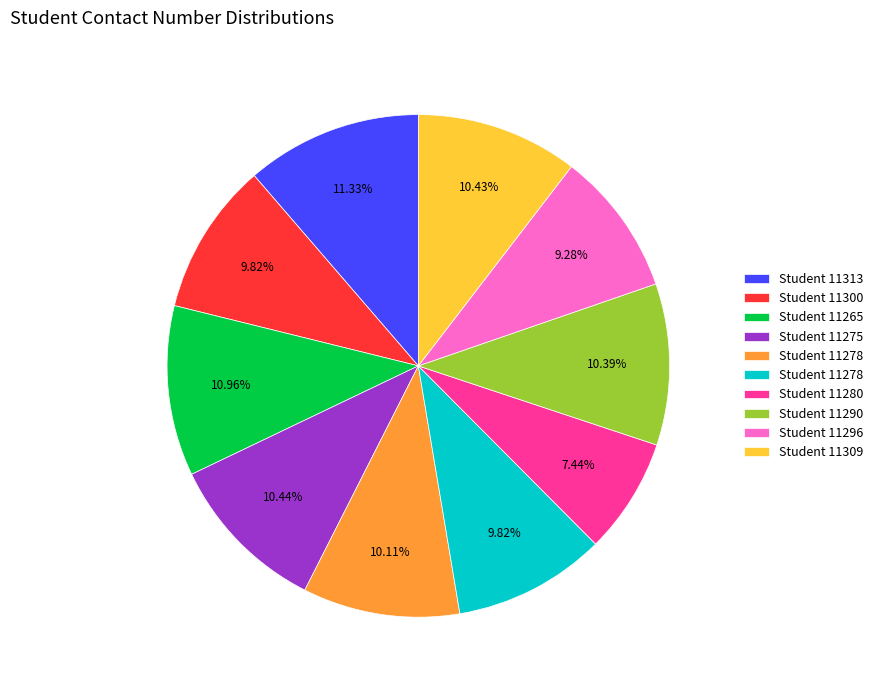

Is there any slice that represents more than half of the pie?

No